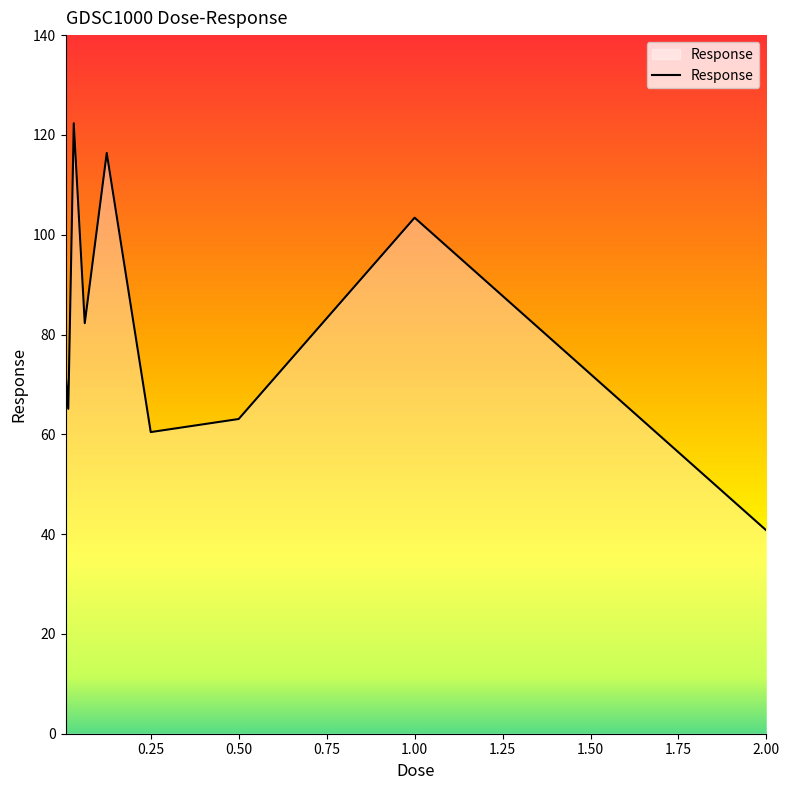

What is the minimum value shown in the chart?

40.7